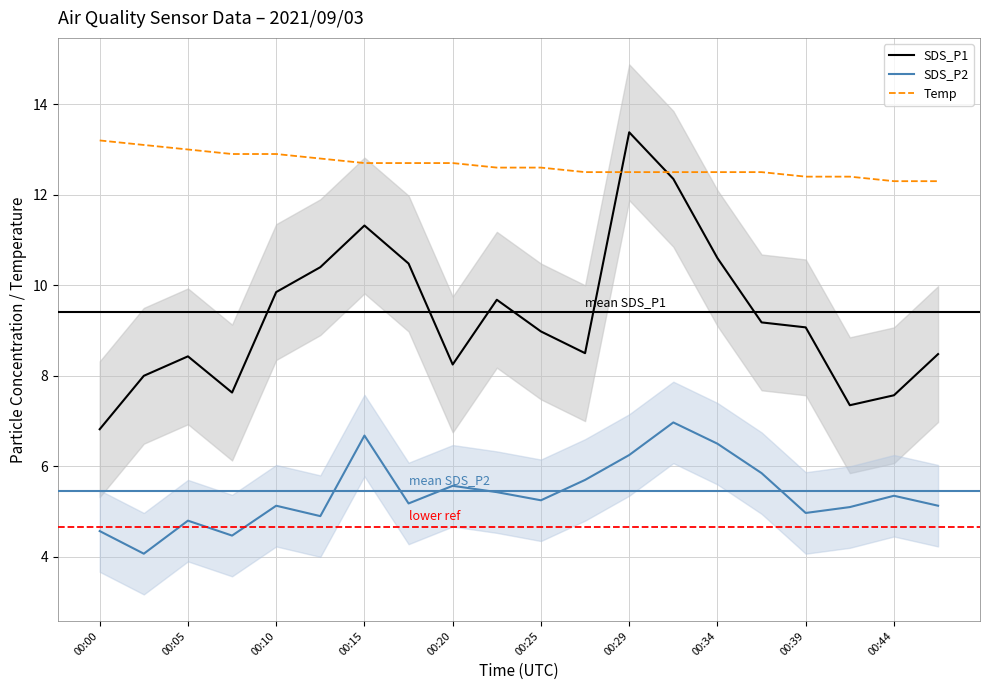

Reading right to left, list all the values displayed in this chart.

SDS_P1: 8.5	7.6	7.3	9.1	9.2	10.6	12.3	13.4	8.5	9.0	9.7	8.2	10.5	11.3	10.4	9.8	7.6	8.4	8.0	6.8
SDS_P2: 5.1	5.3	5.1	5.0	5.8	6.5	7.0	6.2	5.7	5.2	5.4	5.6	5.2	6.7	4.9	5.1	4.5	4.8	4.1	4.6
Temp: 12.3	12.3	12.4	12.4	12.5	12.5	12.5	12.5	12.5	12.6	12.6	12.7	12.7	12.7	12.8	12.9	12.9	13.0	13.1	13.2